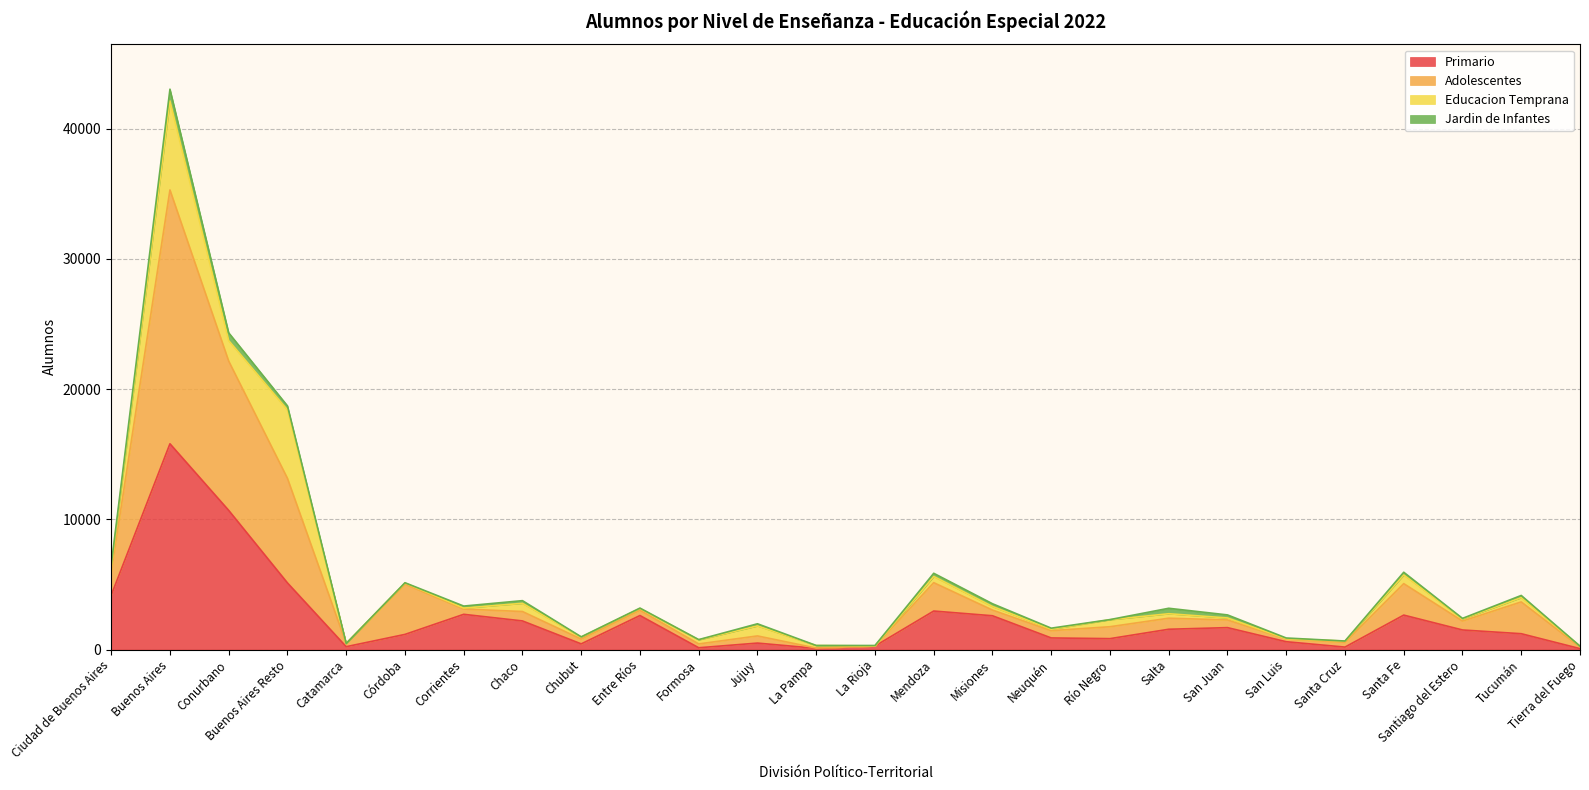

The Adolescentes series shows 6274 at Ciudad de Buenos Aires. True or false?

True